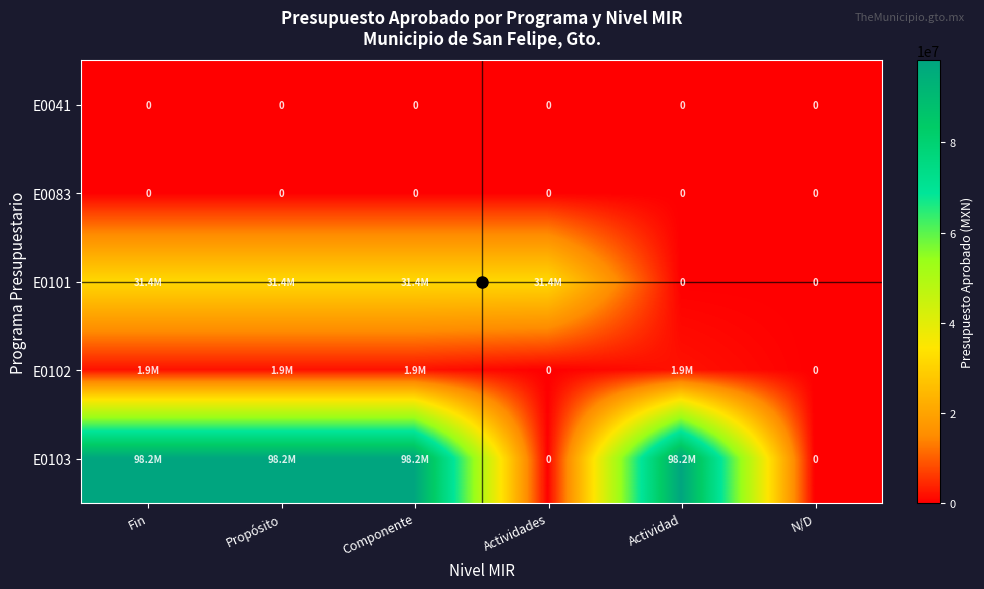

What is the average value of the E0103 series?

65460196.1